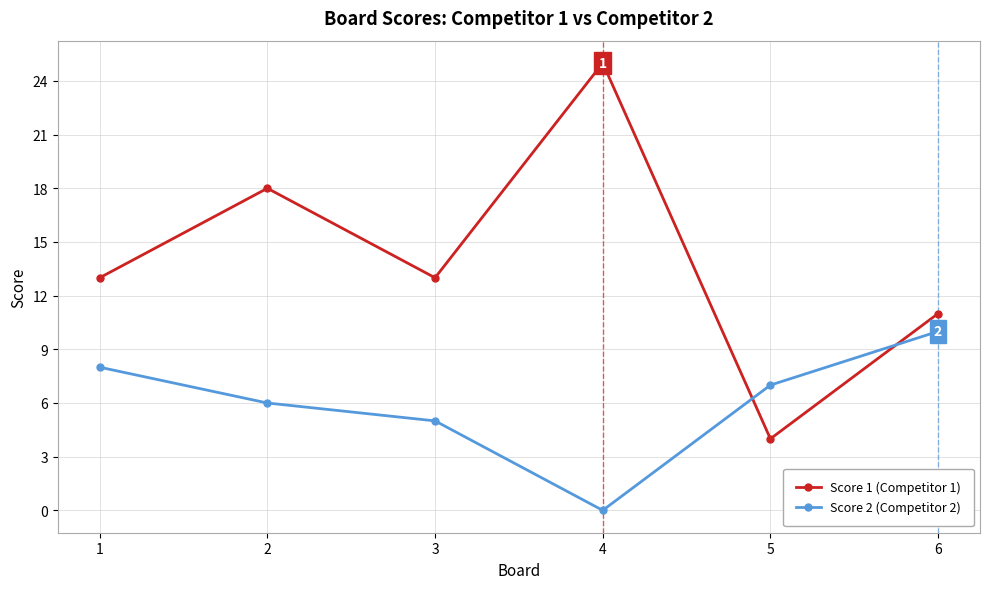

What is the value of the Score 2 (Competitor 2) point at the 5th from the left?

7